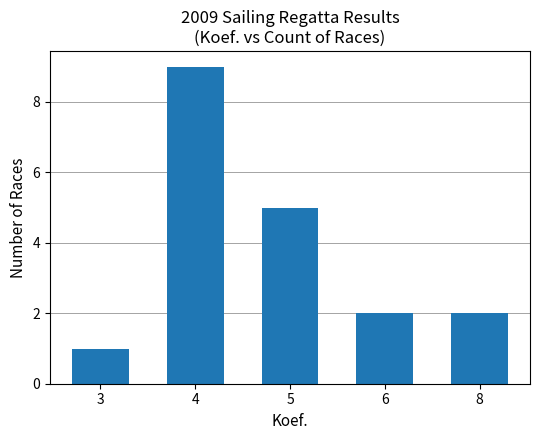

The value at 6 is 1. True or false?

False